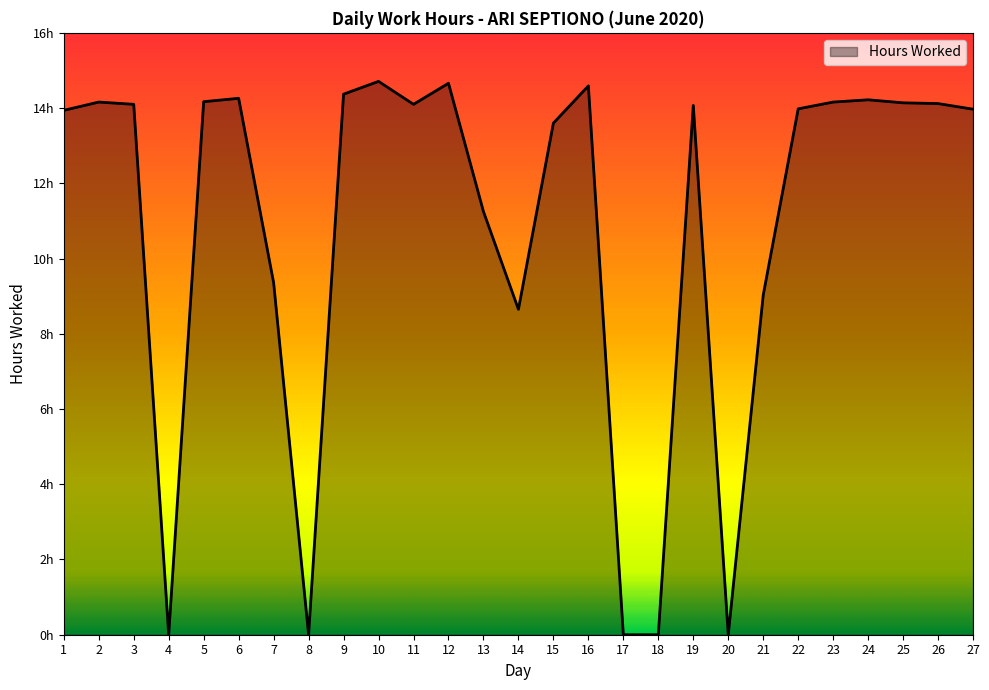

Does the chart display data point markers on the line(s)?

No